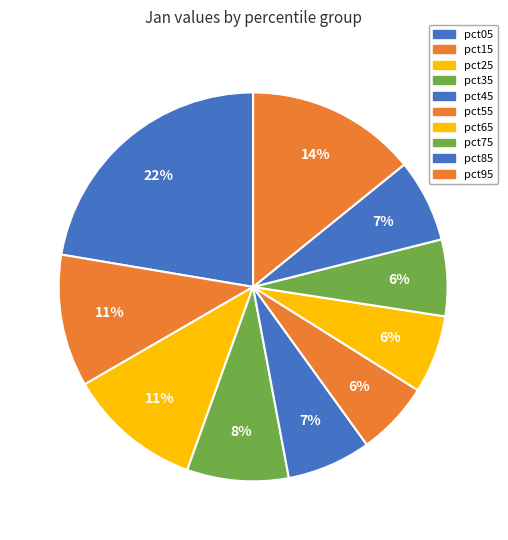

Does pct45 represent more than half of the total?

No